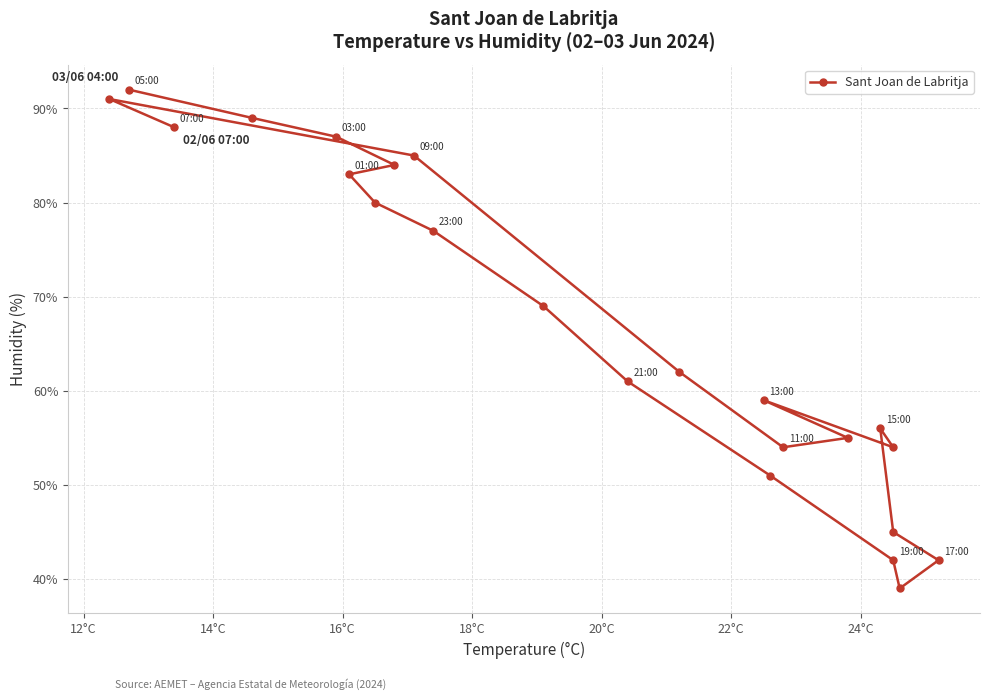

How many points are lower than both their immediate neighbors (excluding endpoints)?

3